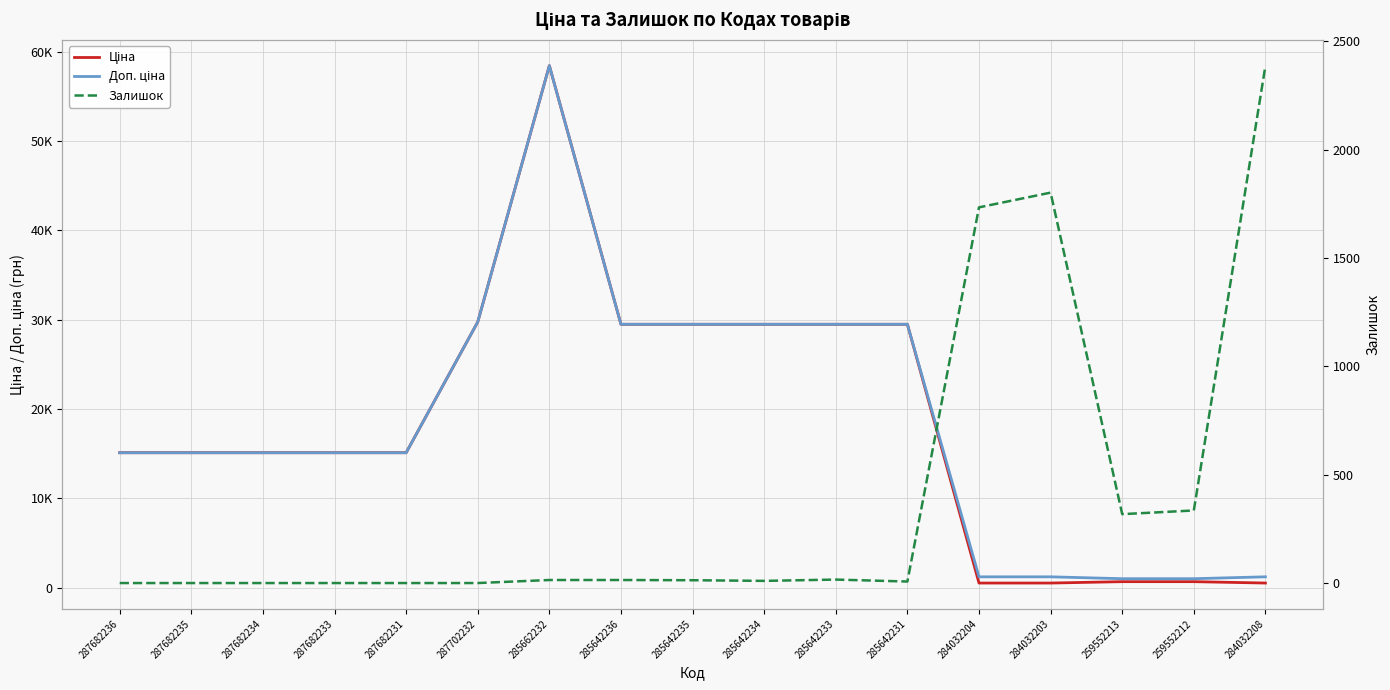

What is the maximum value for Доп. ціна?

58426.5